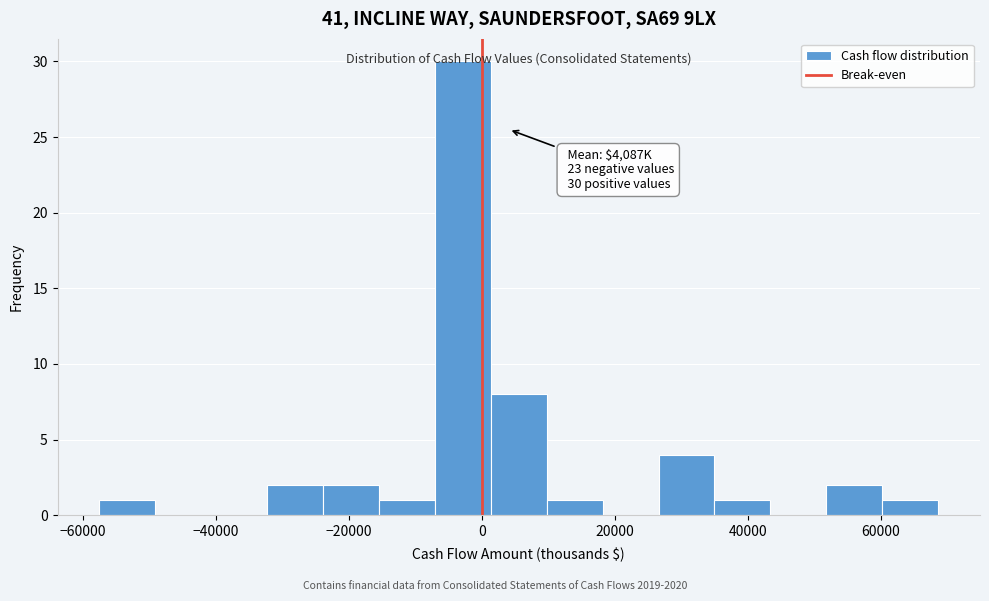

Over which range of the x-axis is the bar tallest?

-8000 to 2000